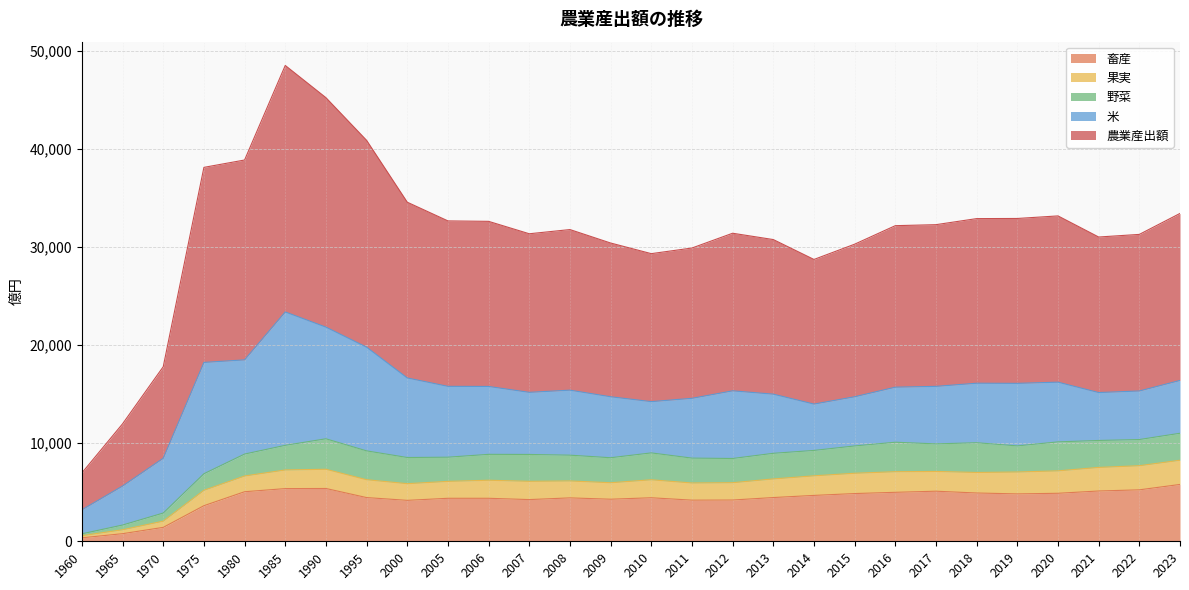

What is the value of the 野菜 point at the 19th from the left?

2588